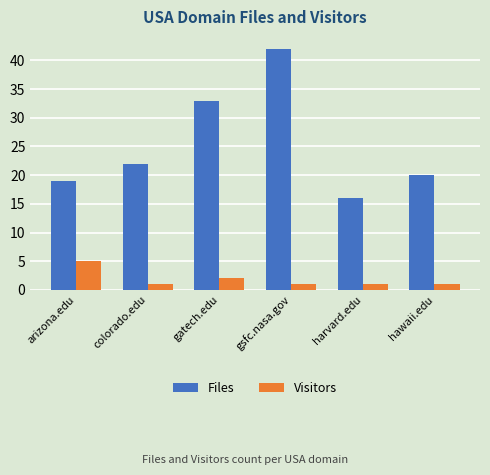

What is the lowest value of the Files series?

16